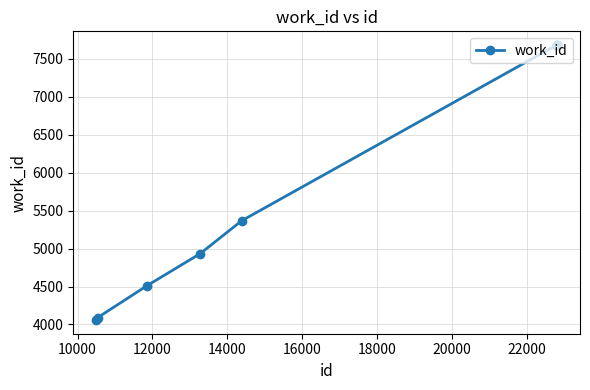

Reading left to right, list all the values displayed in this chart.

4059	4090	4513	4933	5366	7682	7682	7682	7682	7682